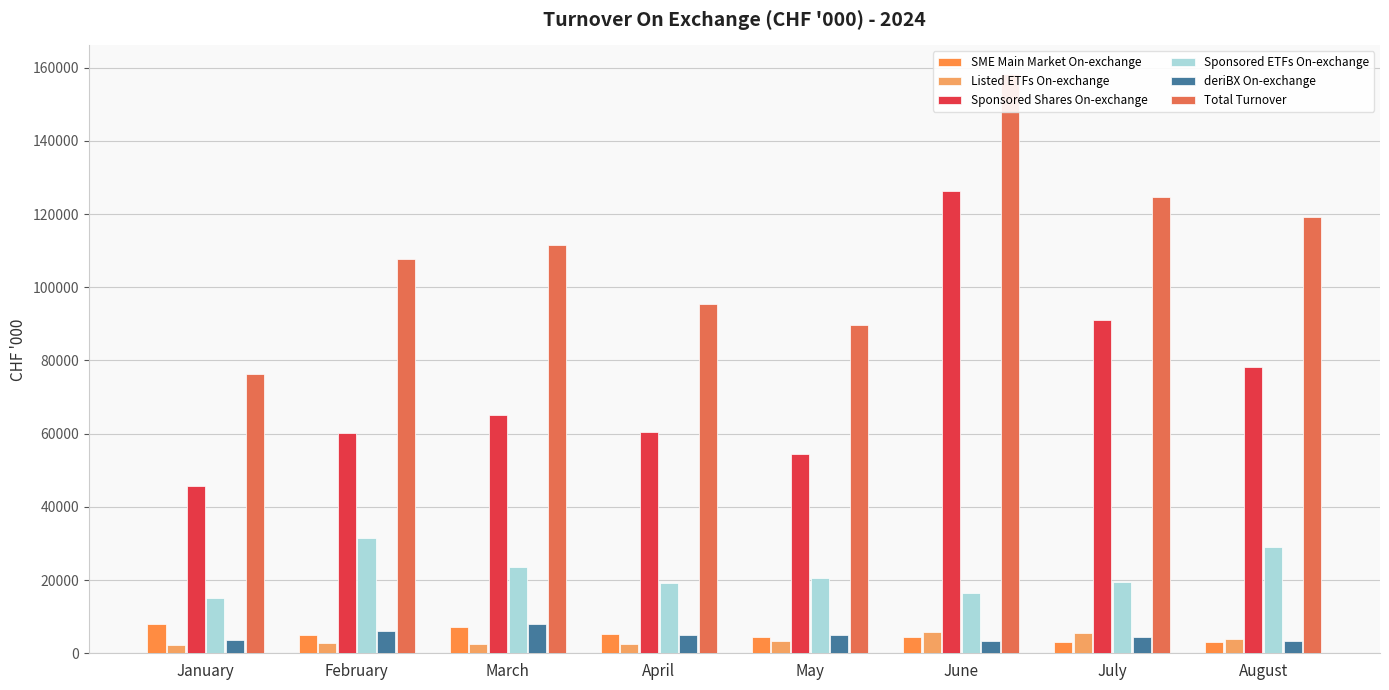

Between May and July, which series saw the biggest shift?

Sponsored Shares On-exchange